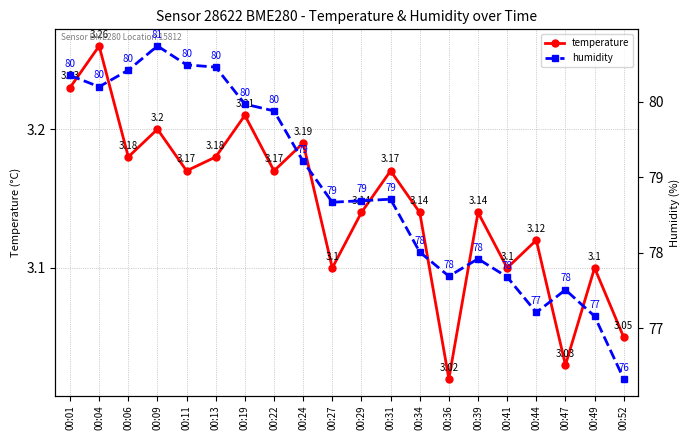

How many lines are shown in the chart?

2